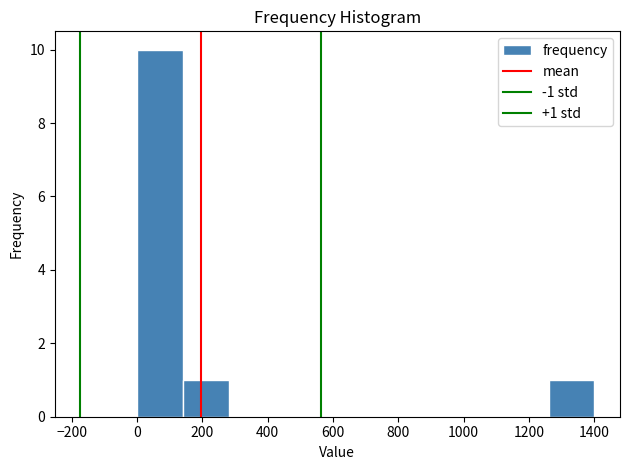

Which range on the x-axis has the tallest bar?

0 to 140